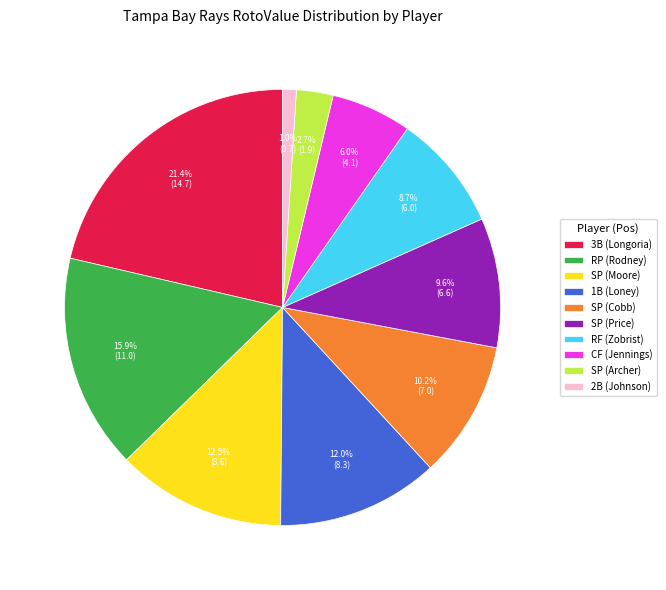

Rank the categories by value from lowest to highest.

2B (Johnson), SP (Archer), CF (Jennings), RF (Zobrist), SP (Price), SP (Cobb), 1B (Loney), SP (Moore), RP (Rodney), 3B (Longoria)